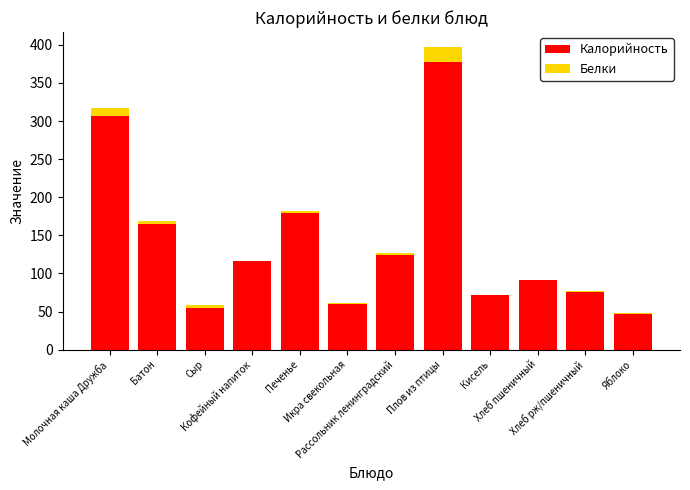

What is the highest value of the Калорийность series?

377